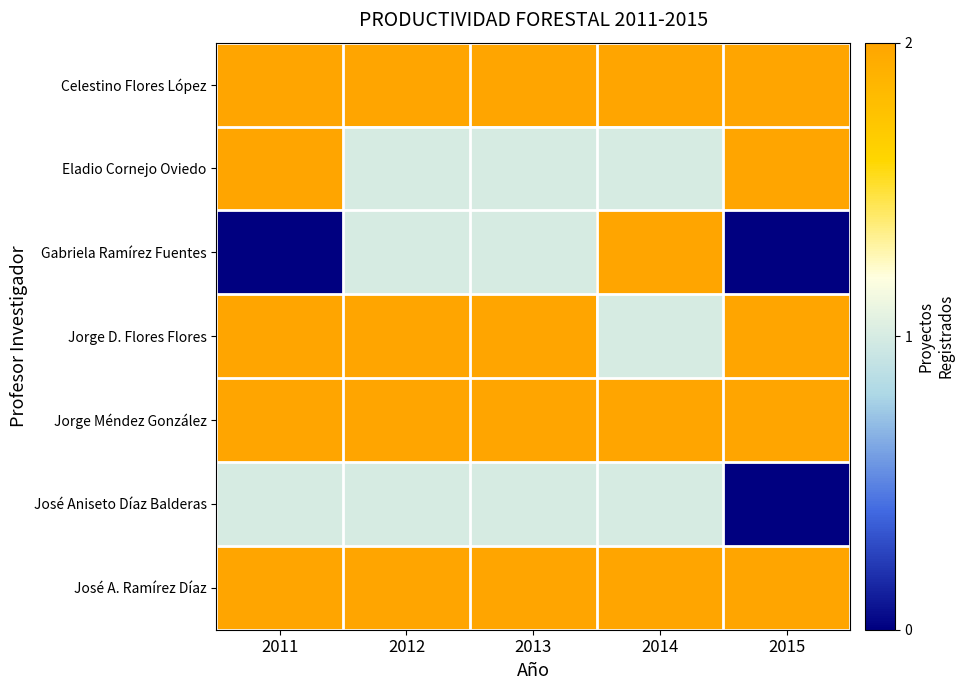

At how many categories does at least one series exceed 0?

5